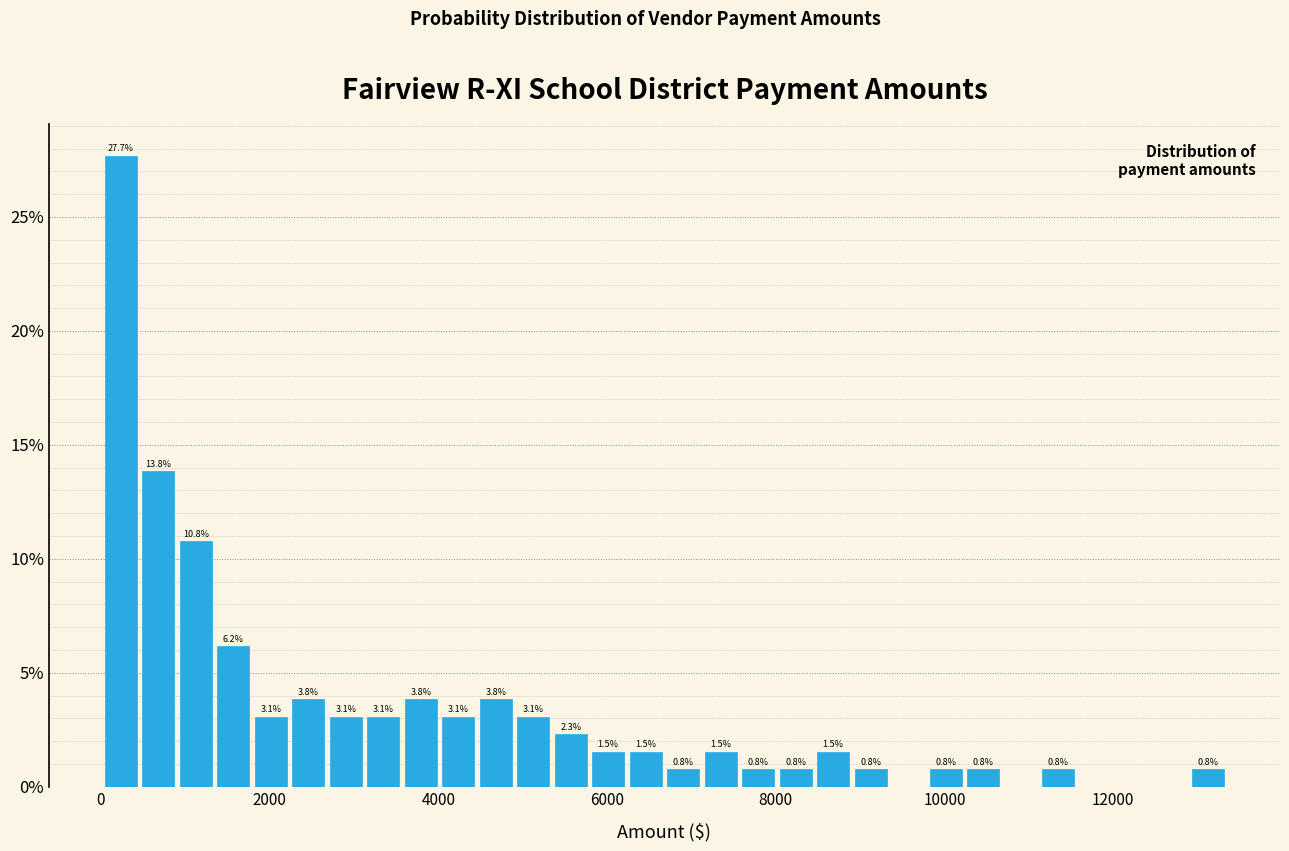

Around what value on the x-axis is the tallest bar? Give the approximate position of its centre, as read against the axis.

200